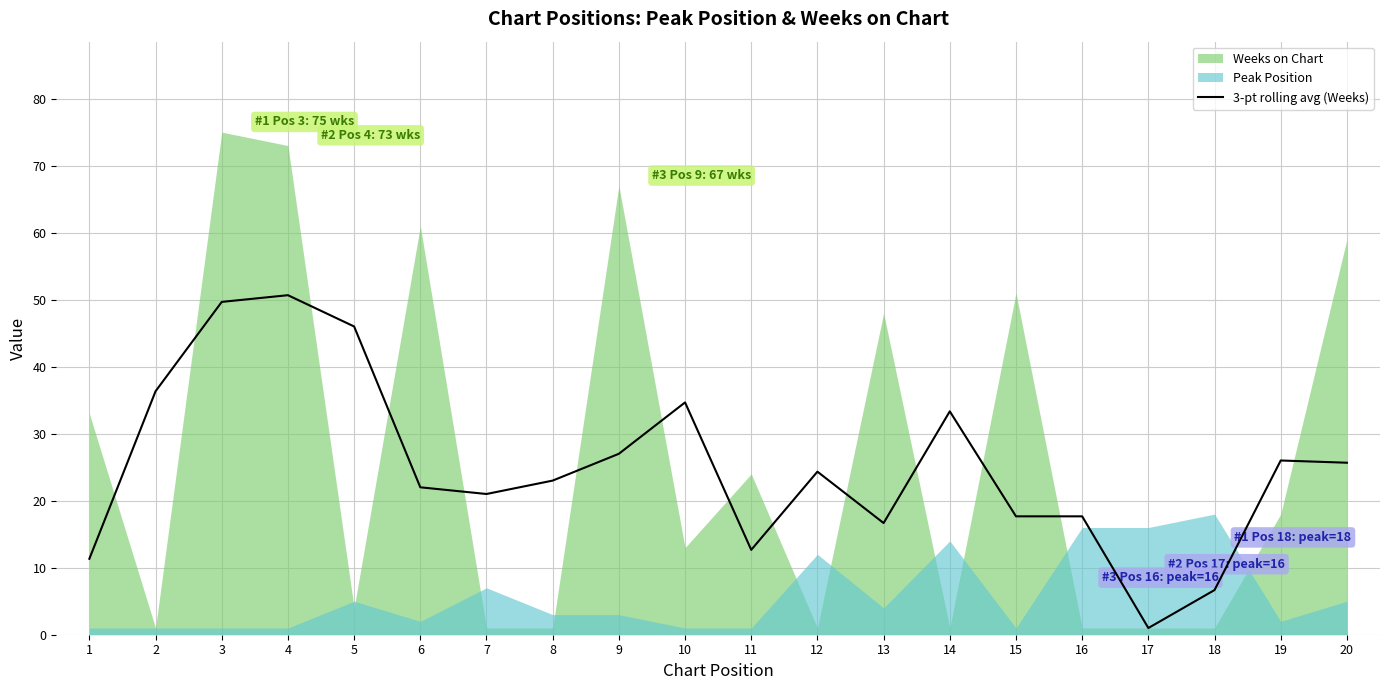

How many data points are less than 24?

10